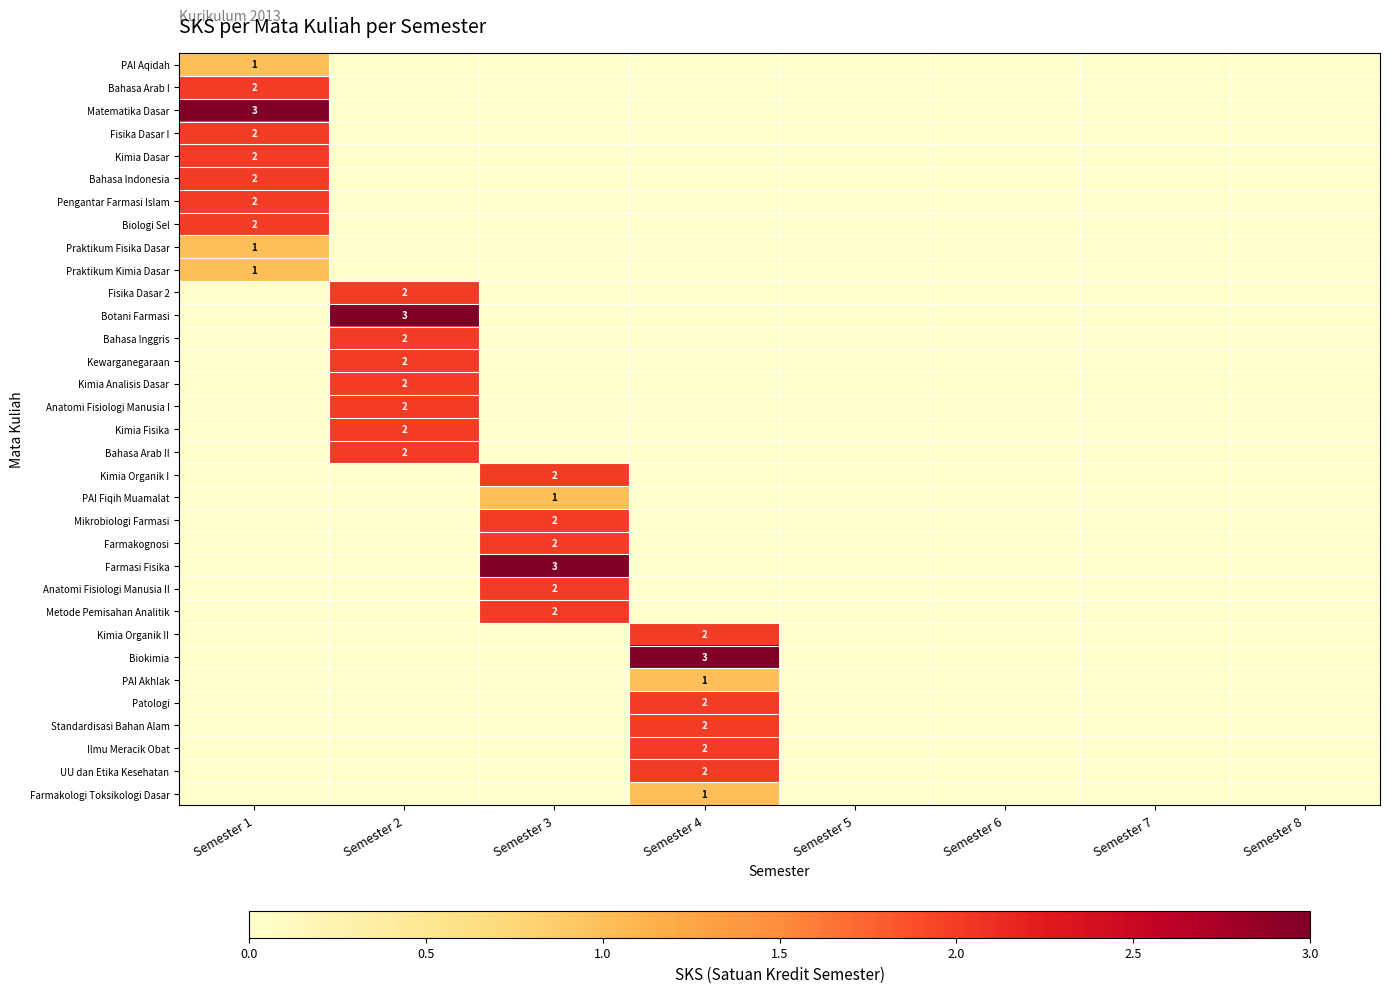

How many series are shown in this chart?

33